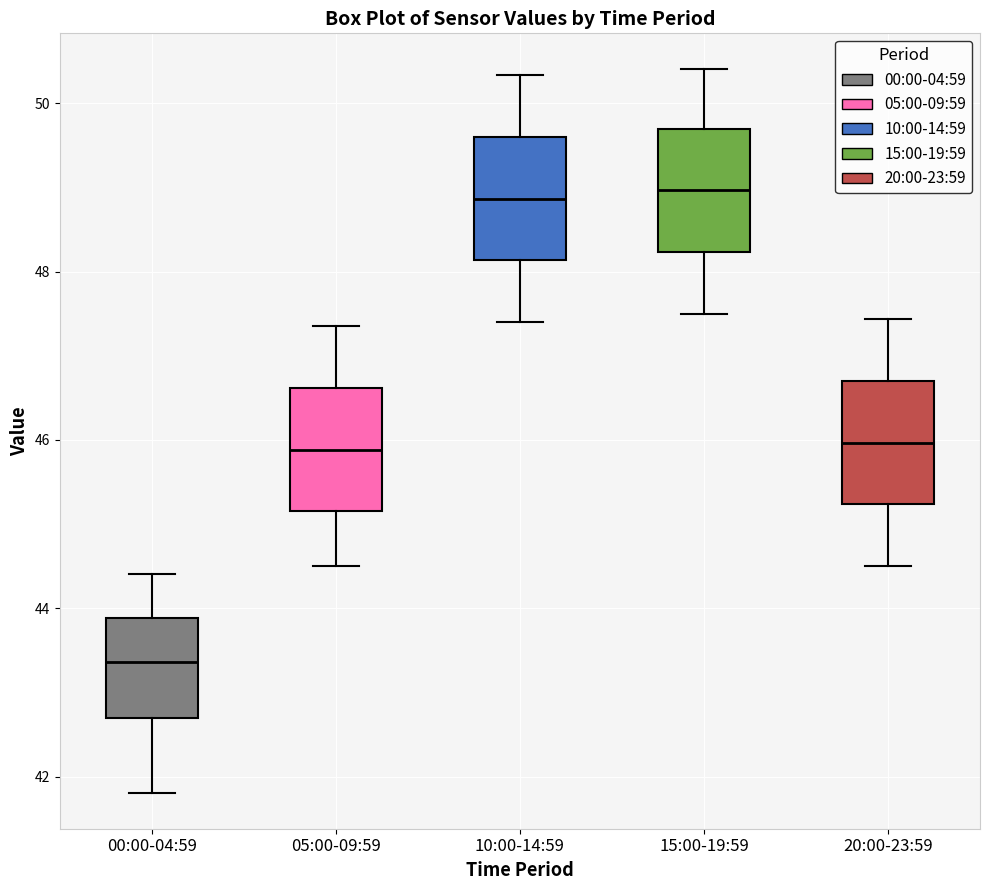

Reading left to right, read every box against the y-axis: the position of its median line, the range the box covers, and the ends of its whiskers. The values are not printed on the chart, so give them approximately, as read against the axis.

00:00-04:59: median 43.4, box 42.6 to 43.8, whiskers 41.8 to 44.4
05:00-09:59: median 45.8, box 45.2 to 46.6, whiskers 44.6 to 47.4
10:00-14:59: median 48.8, box 48.2 to 49.6, whiskers 47.4 to 50.4
15:00-19:59: median 49.0, box 48.2 to 49.6, whiskers 47.6 to 50.4
20:00-23:59: median 46.0, box 45.2 to 46.6, whiskers 44.6 to 47.4